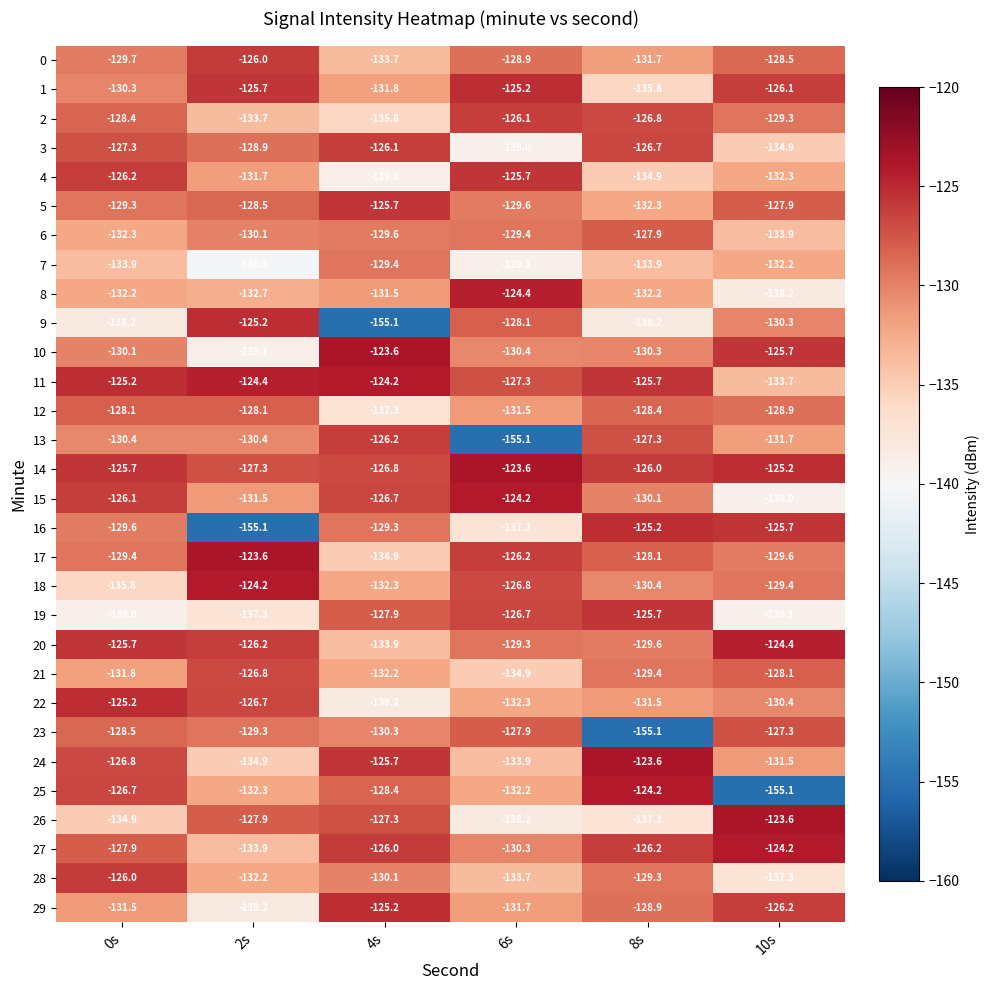

Is the value of 18 at 0s greater than the value of 7 at 0s?

No